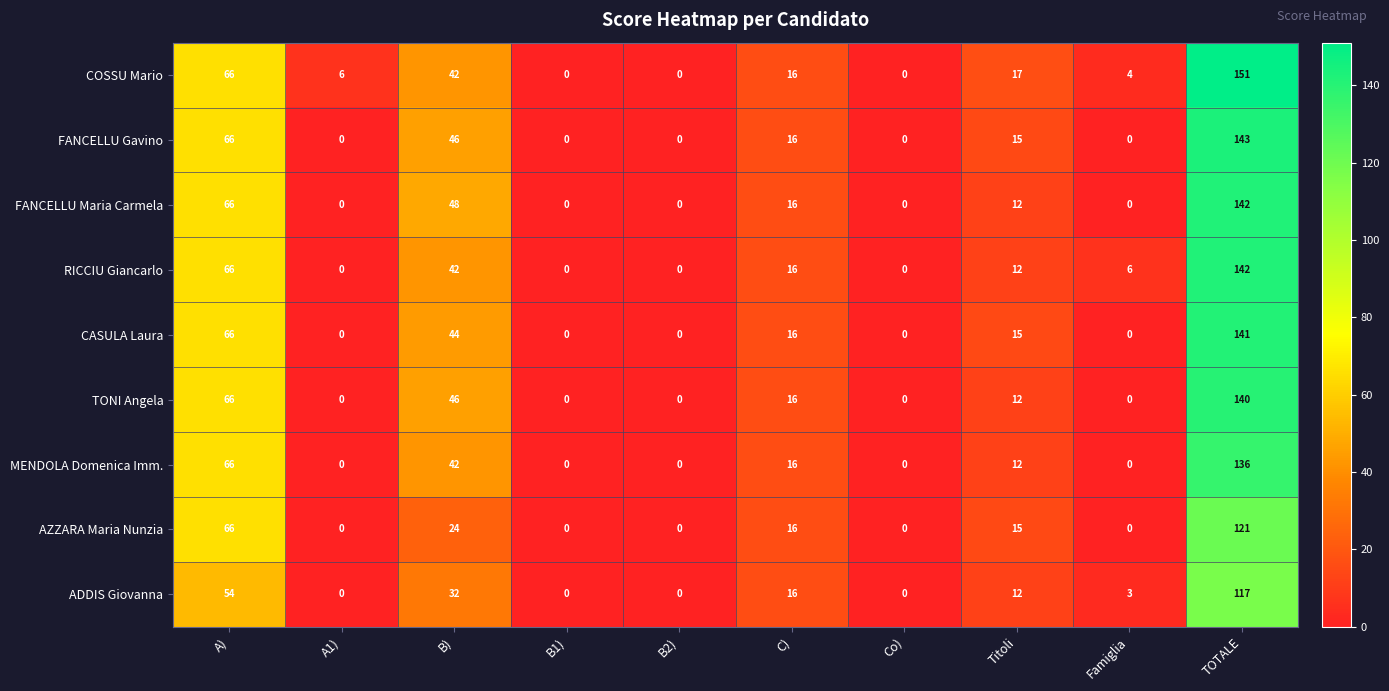

The COSSU Mario series shows 4 at Titoli. True or false?

False